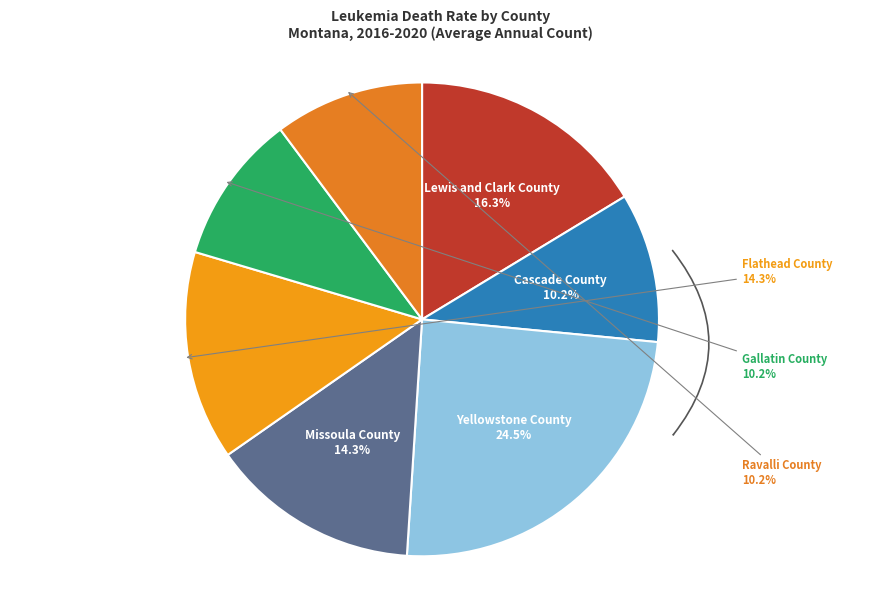

To the nearest percent, what portion does Flathead County represent?

14%